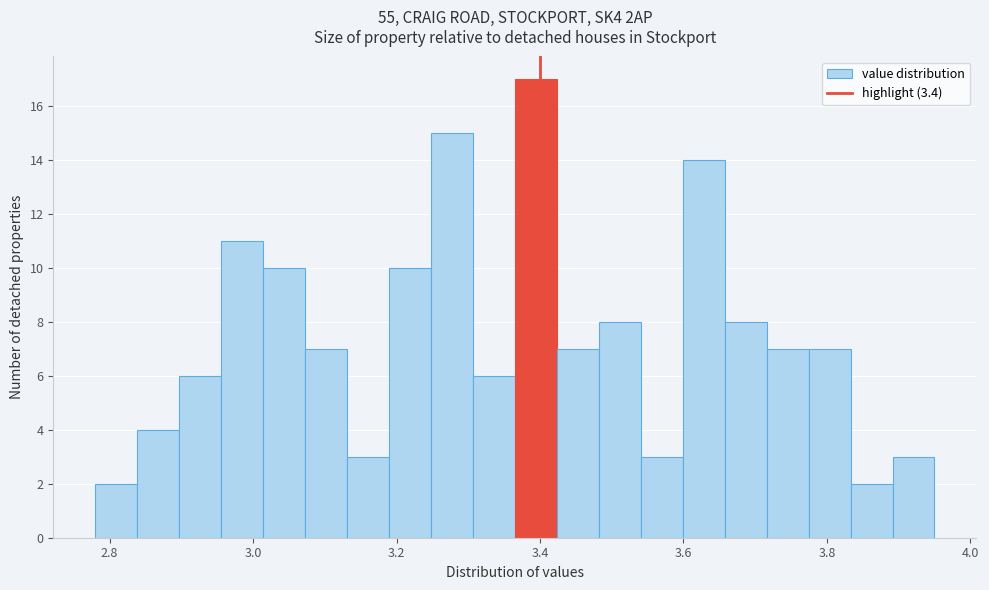

Around what value on the x-axis is the tallest bar? Give the approximate position of its centre, as read against the axis.

3.40